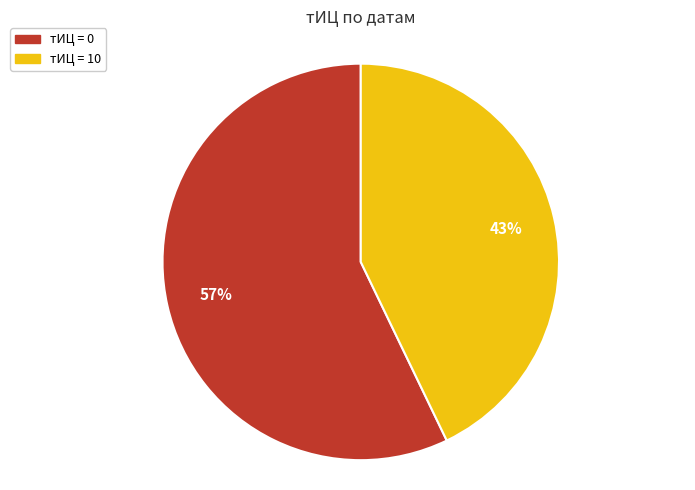

Count the number of slices in the pie.

2